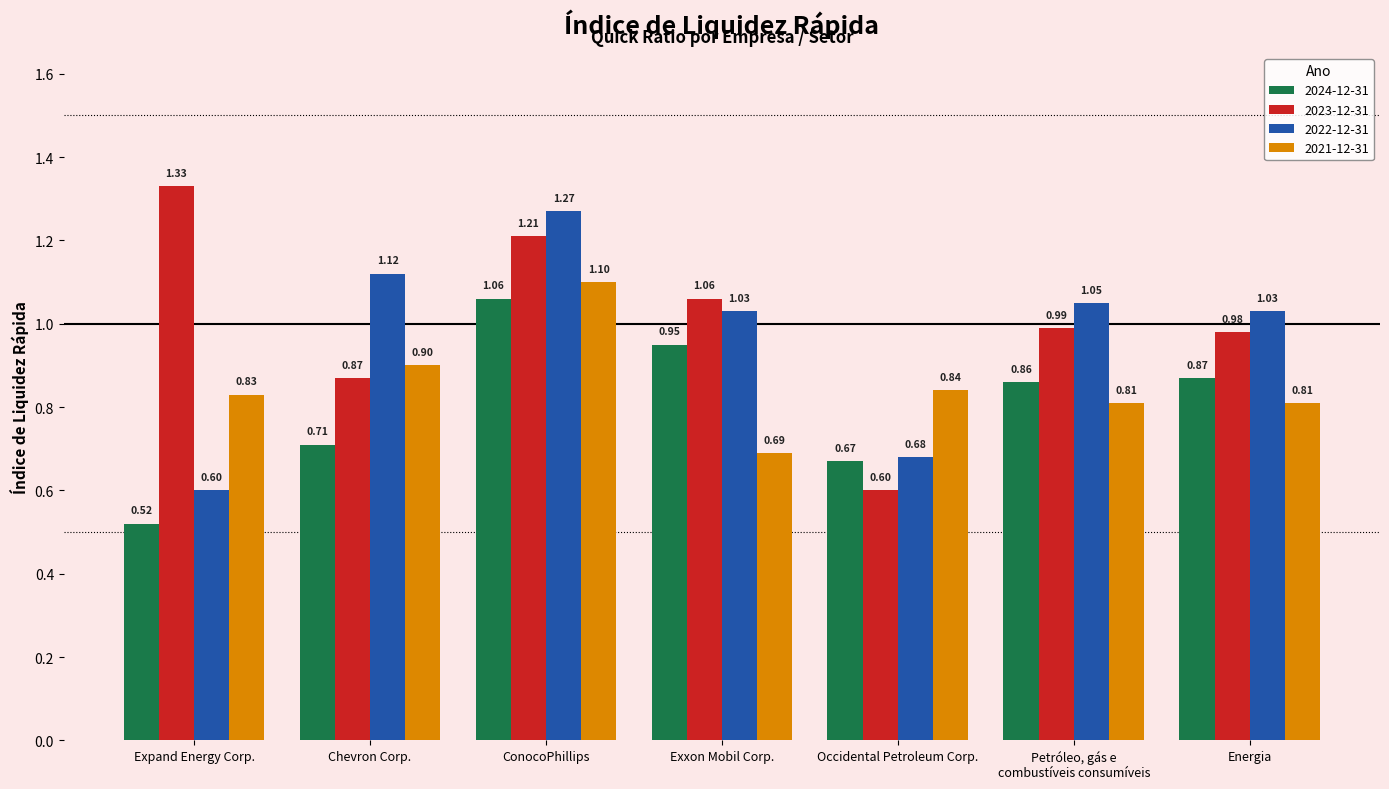

What is the sum of the 2024-12-31 values at Exxon Mobil Corp. and ConocoPhillips?

2.0